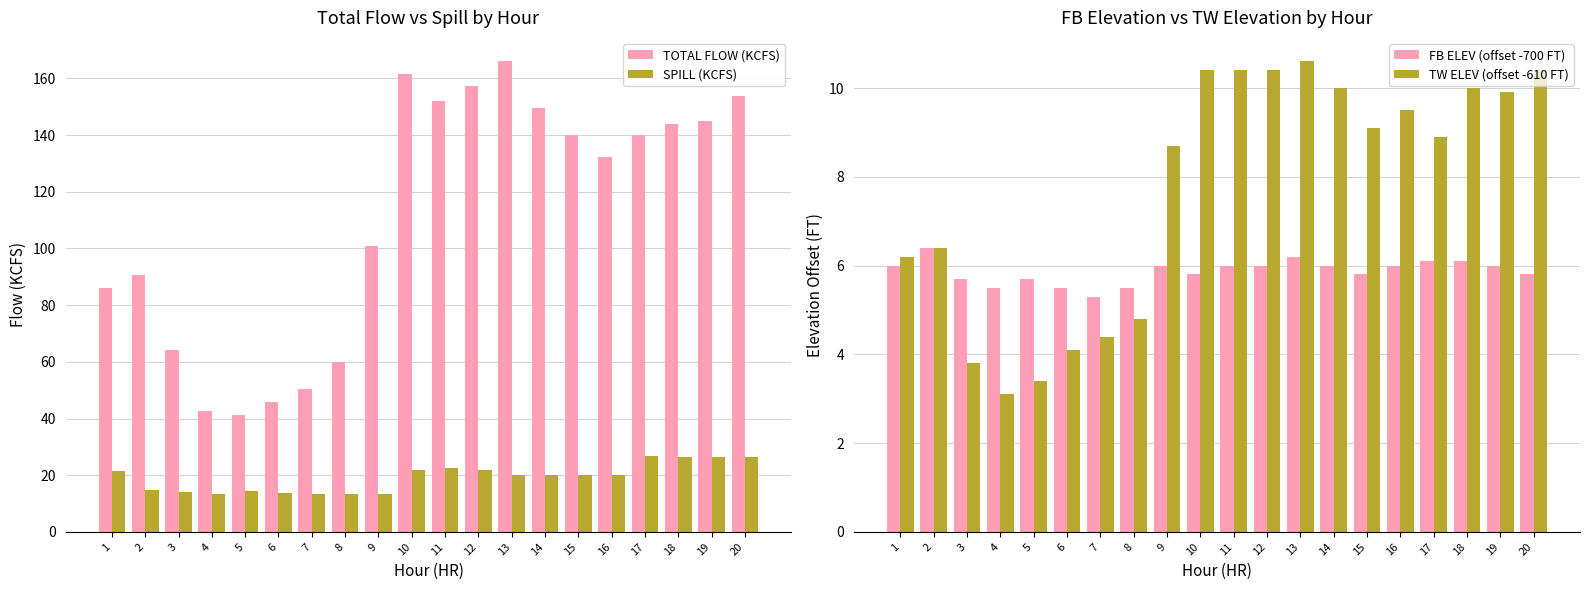

Reading left to right, transcribe all the data shown in this chart.

TOTAL FLOW (KCFS): 86.2	90.8	64.3	42.6	41.1	45.8	50.3	59.8	101.0	161.4	152.0	157.2	166.0	149.6	140.0	132.2	140.2	143.9	144.8	153.9
SPILL (KCFS): 21.6	14.8	14.1	13.5	14.6	13.9	13.5	13.3	13.4	21.9	22.6	21.8	20.1	20.0	20.0	20.0	26.8	26.5	26.5	26.5
FB ELEV (offset -700 FT): 6.0	6.4	5.7	5.5	5.7	5.5	5.3	5.5	6.0	5.8	6.0	6.0	6.2	6.0	5.8	6.0	6.1	6.1	6.0	5.8
TW ELEV (offset -610 FT): 6.2	6.4	3.8	3.1	3.4	4.1	4.4	4.8	8.7	10.4	10.4	10.4	10.6	10.0	9.1	9.5	8.9	10.0	9.9	10.4